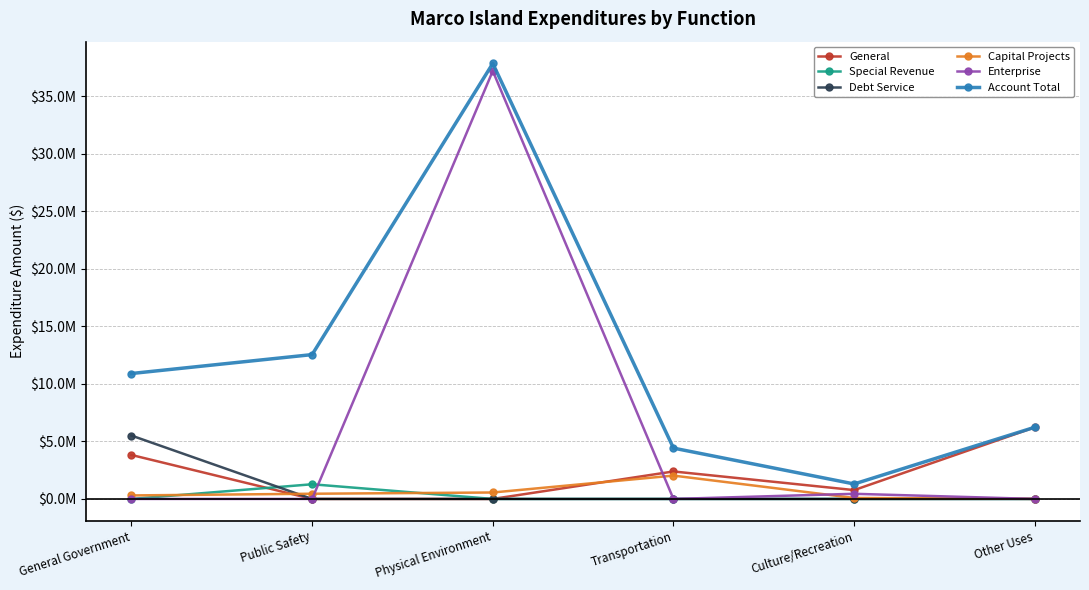

Is this an area chart (filled region under the line)?

No